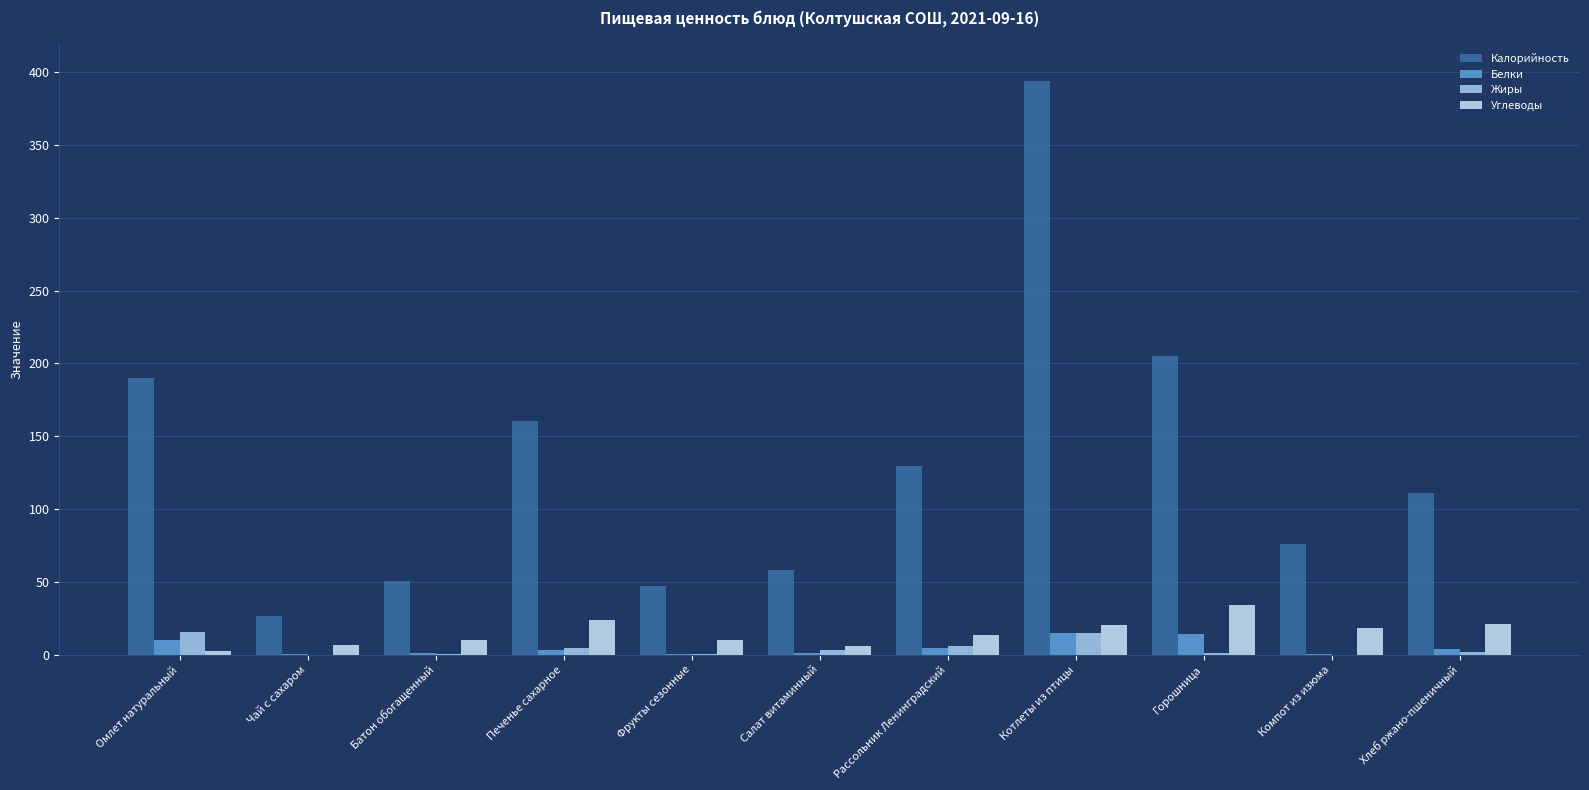

How many data points in Жиры are above 1?

7